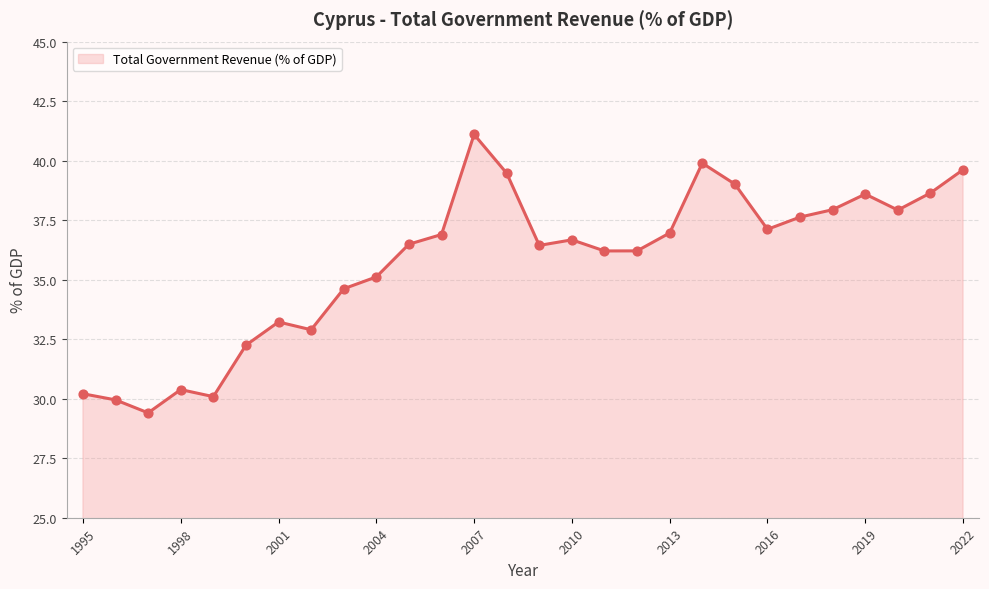

What is the maximum value shown in the chart?

41.1